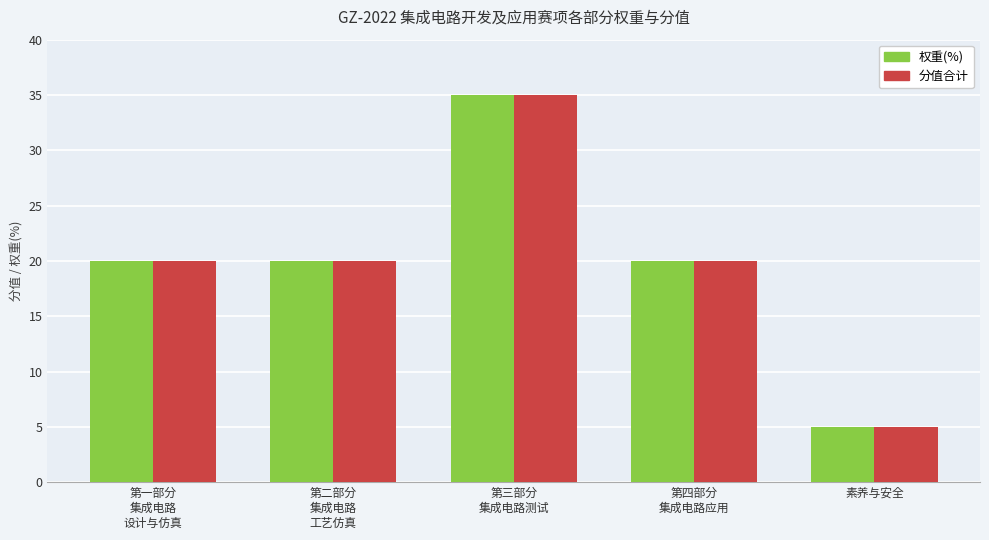

At how many categories does at least one series exceed 11?

4